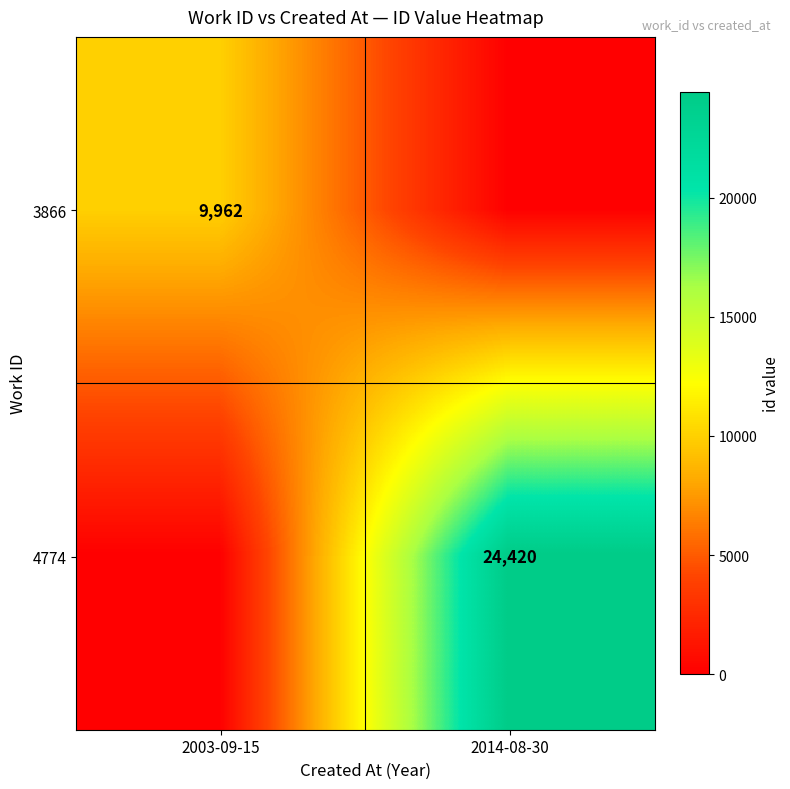

The value of 4774 at 2014-08-30 is 15032. True or false?

False